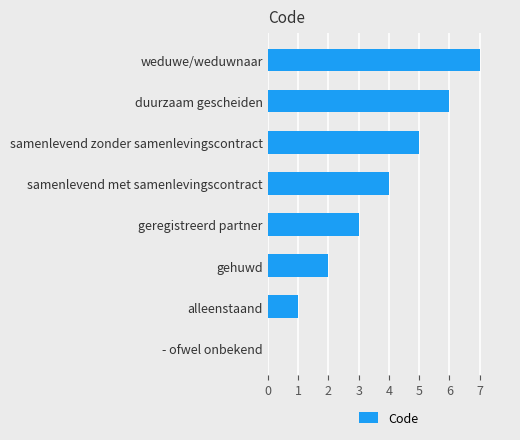

Which has a higher value, gehuwd or samenlevend zonder samenlevingscontract?

samenlevend zonder samenlevingscontract